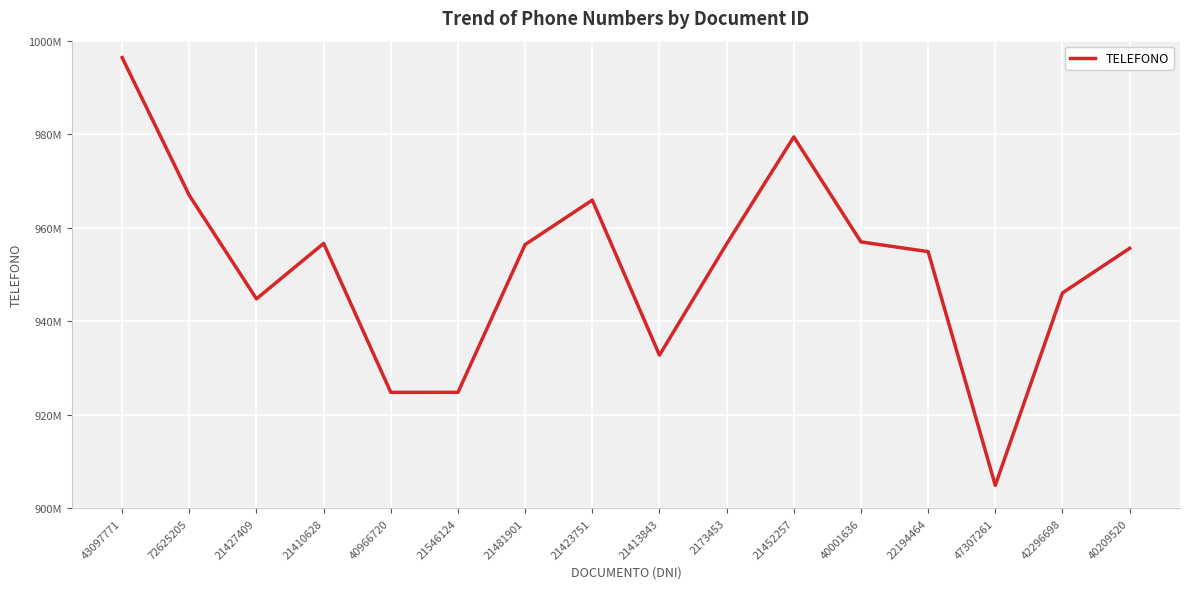

What is the difference between the maximum and minimum values?

91448289